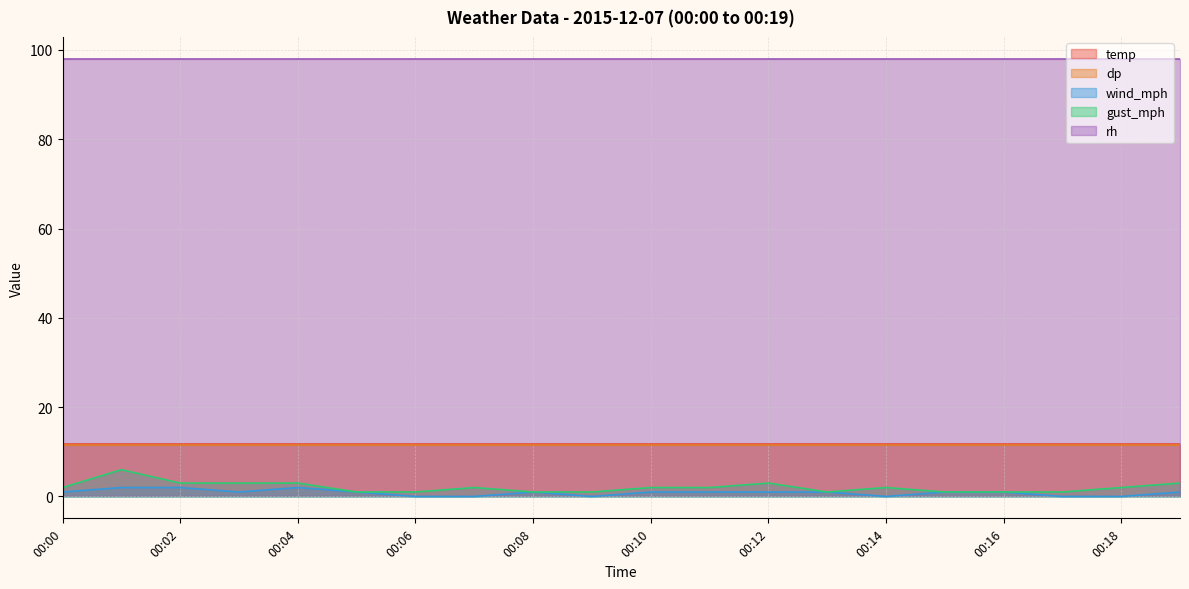

True or false: rh and wind_mph cross at least once.

False